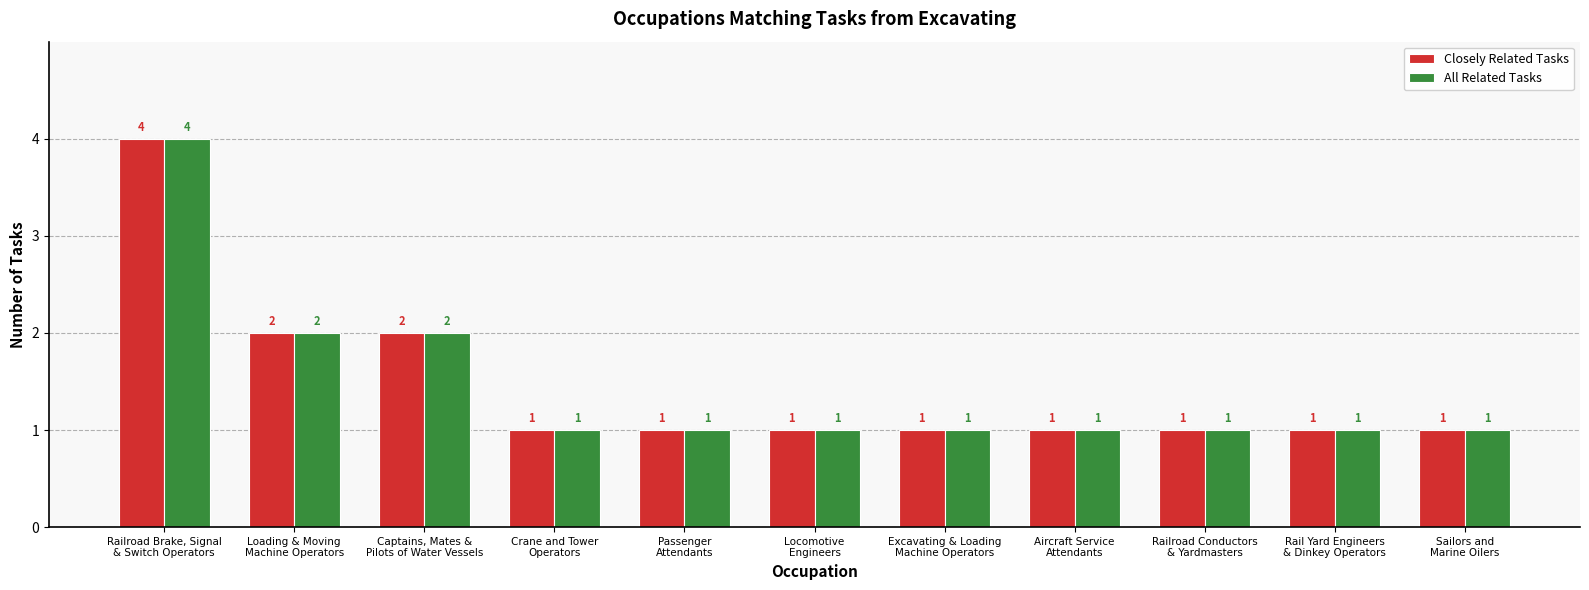

What is the difference between the maximum and minimum values in the All Related Tasks series?

3